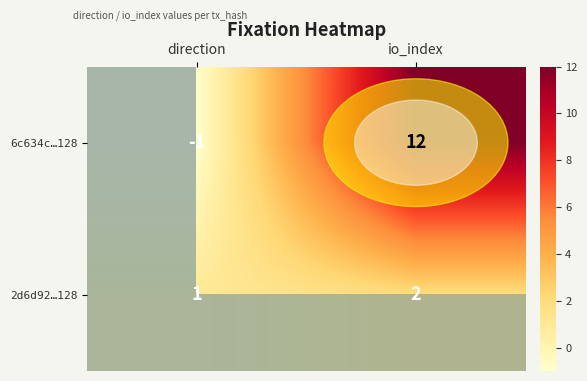

Count the number of categories in the chart.

2